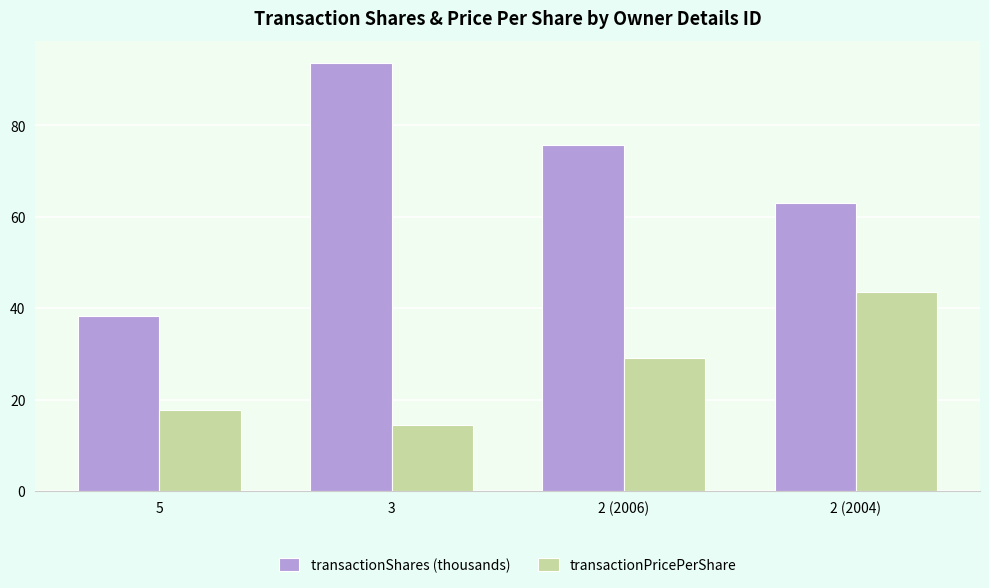

What position from the right is 5?

4